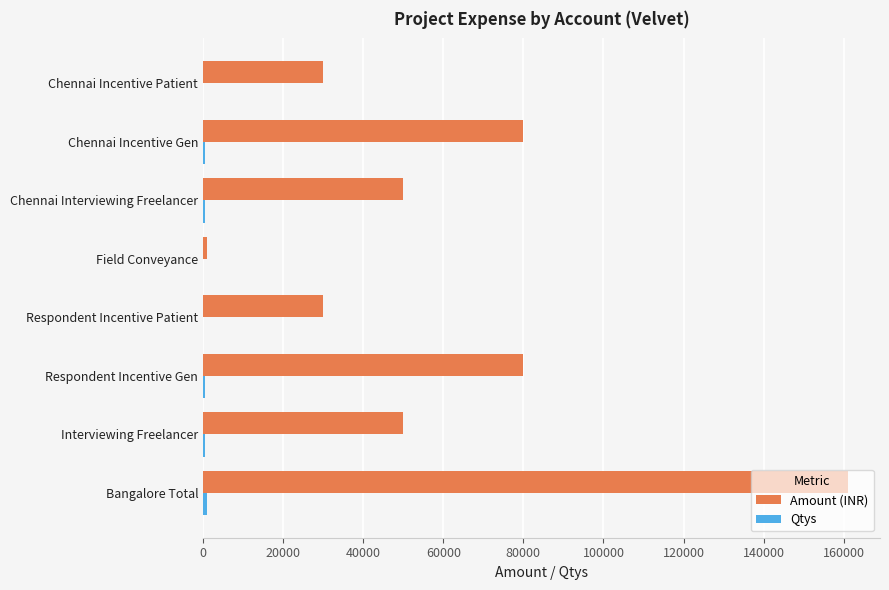

At which category does the chart reach its peak across all series?

Bangalore Total